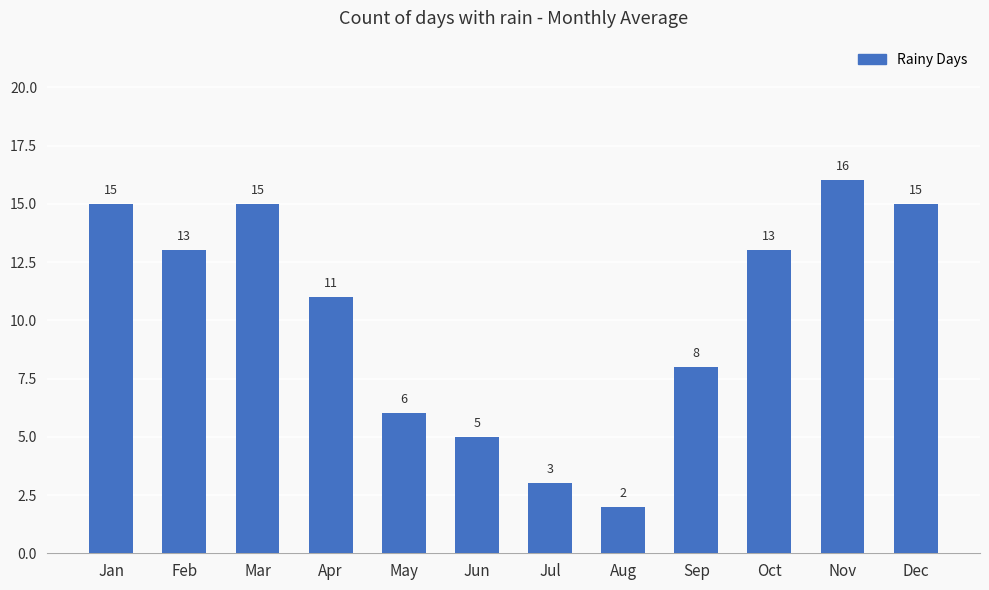

What is the sum of the values at Sep and Oct?

21